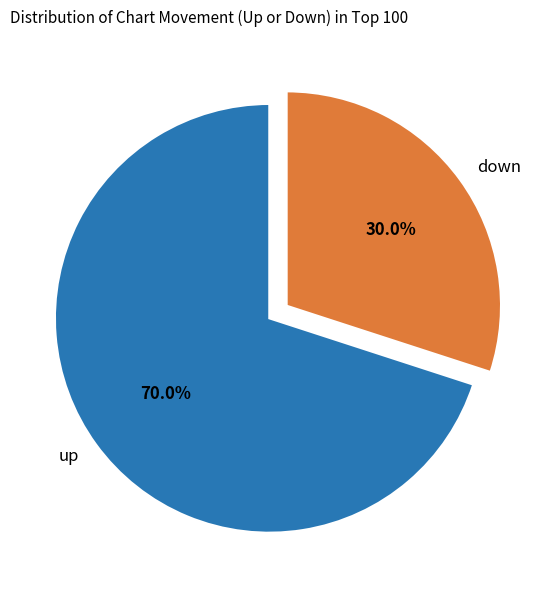

Combined, what portion of the pie is up and down?

100.0%